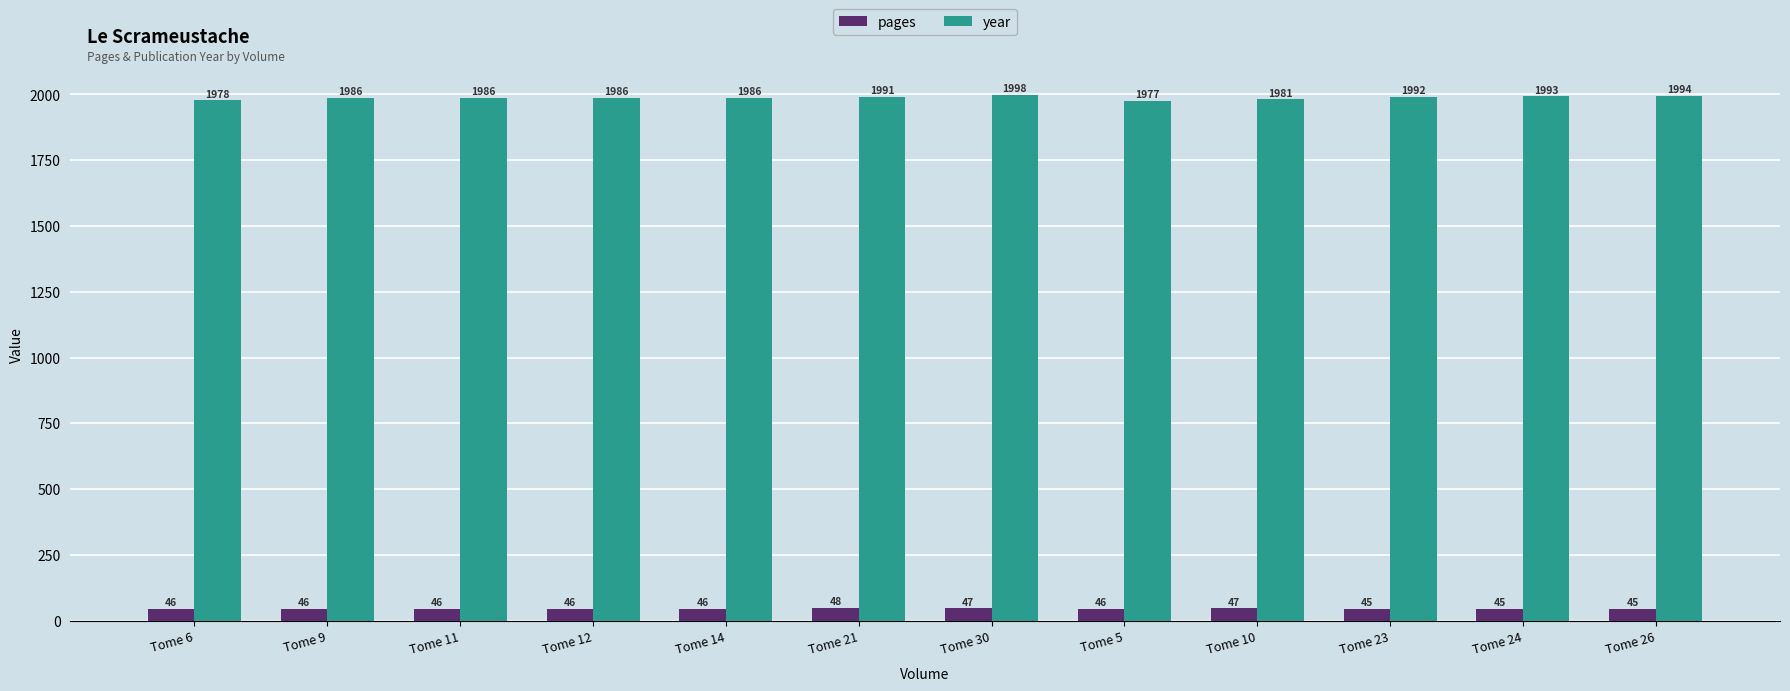

What position from the left is Tome 9?

2